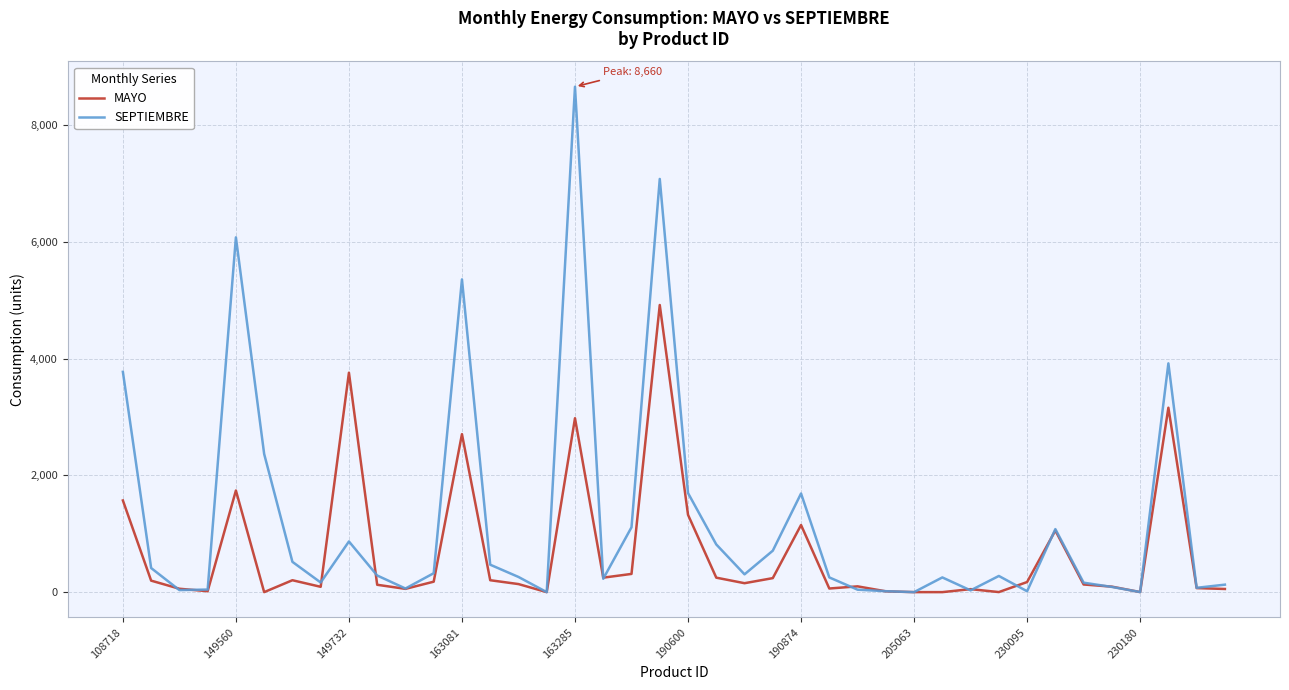

Which series has the widest spread of values?

SEPTIEMBRE